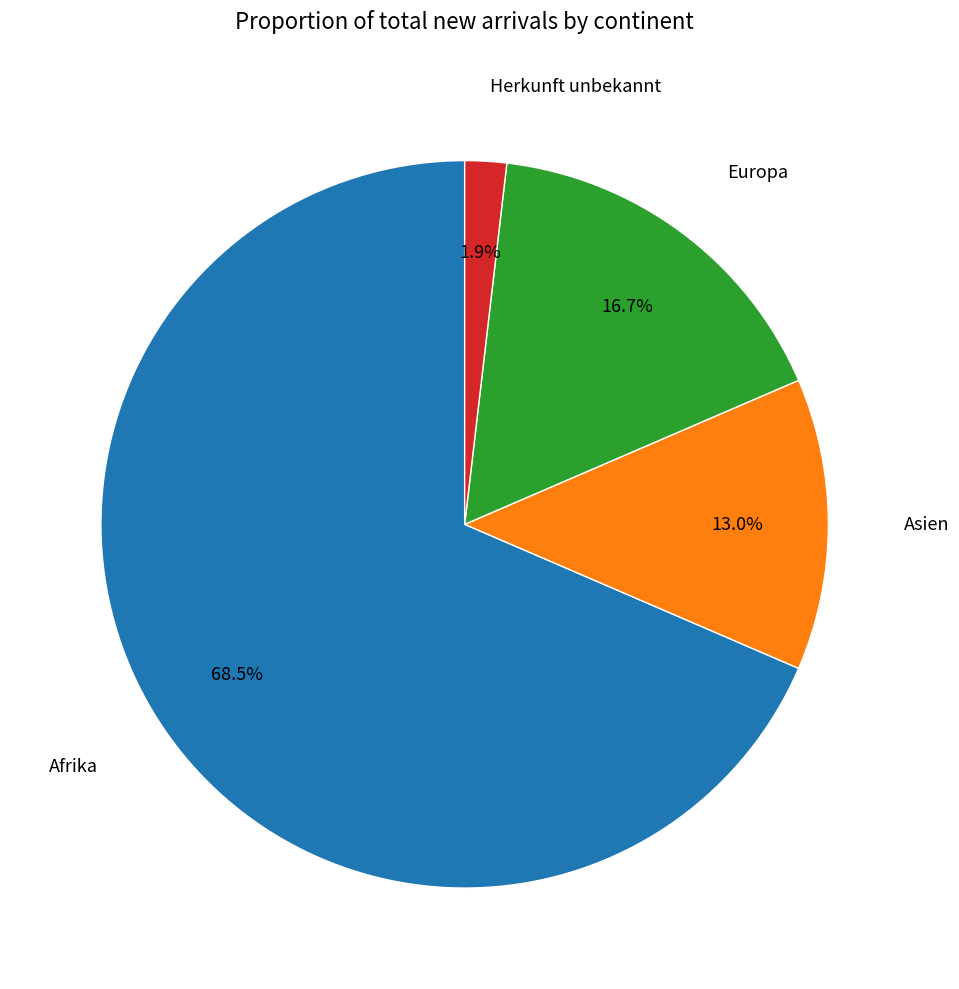

Does any single category account for the majority?

Yes